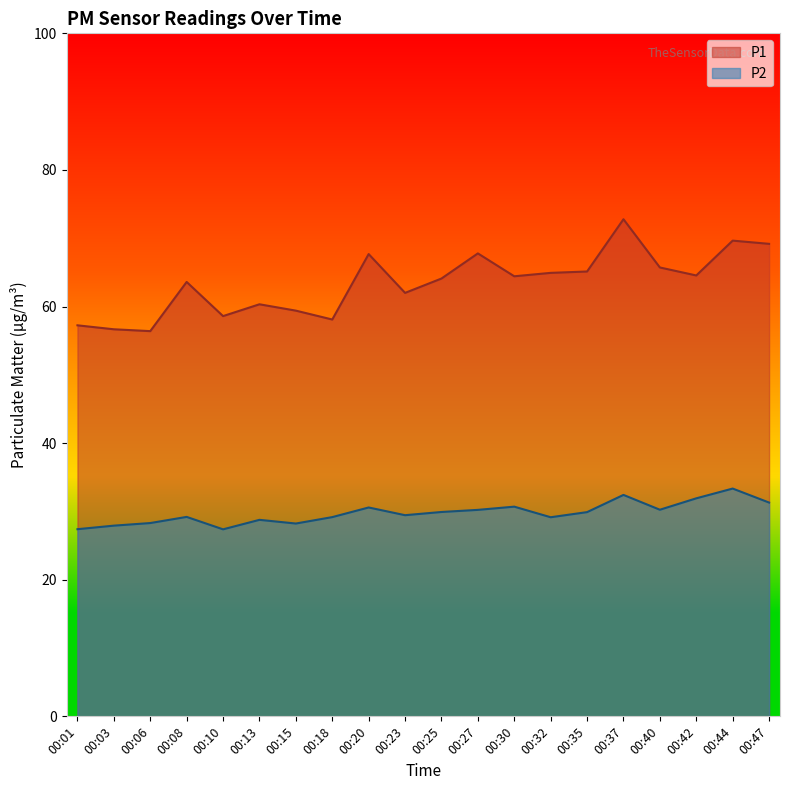

The value of P1 at 00:08 is 63.6. True or false?

True